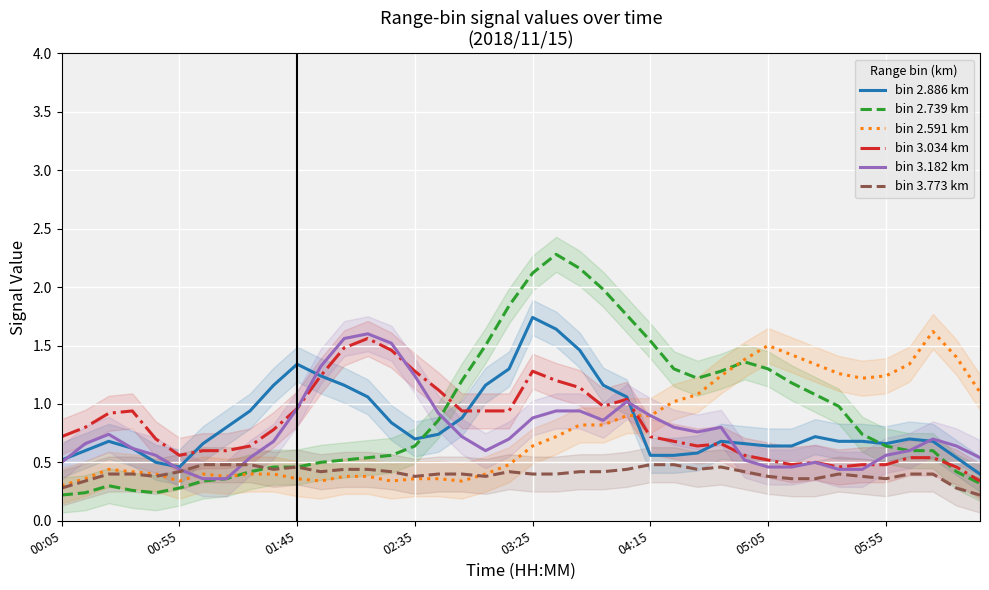

The value of bin 2.739 km at 01:45 is 0.5. True or false?

True